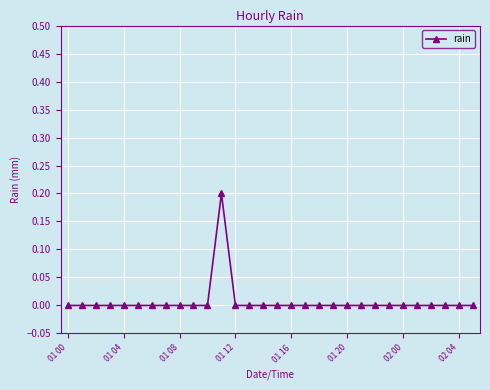

Reading right to left, transcribe all the data shown in this chart.

0.0	0.0	0.0	0.0	0.0	0.0	0.0	0.0	0.0	0.0	0.0	0.0	0.0	0.0	0.0	0.0	0.0	0.0	0.2	0.0	0.0	0.0	0.0	0.0	0.0	0.0	0.0	0.0	0.0	0.0